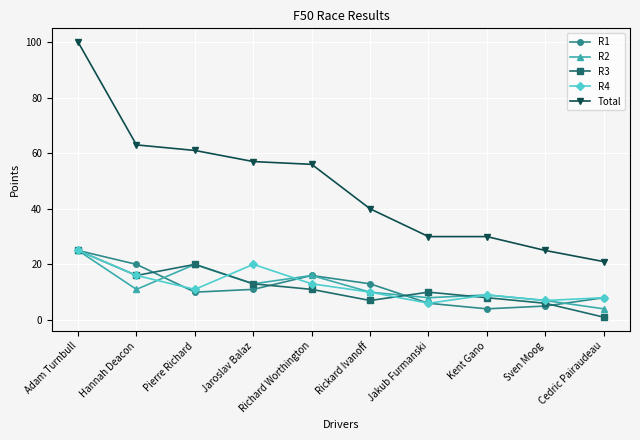

What are all the series names shown in the legend?

R1, R2, R3, R4, Total